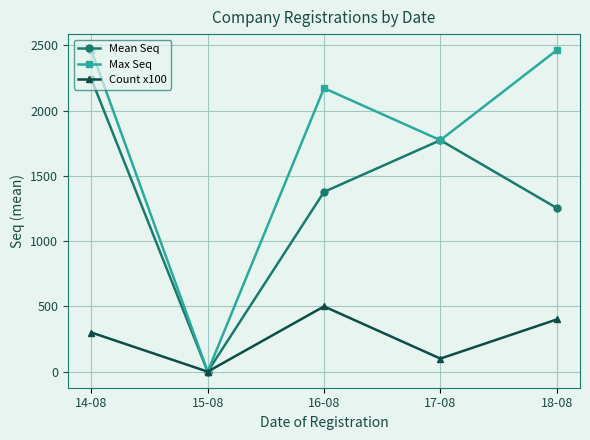

At which label does Count x100 reach its peak?

16-08